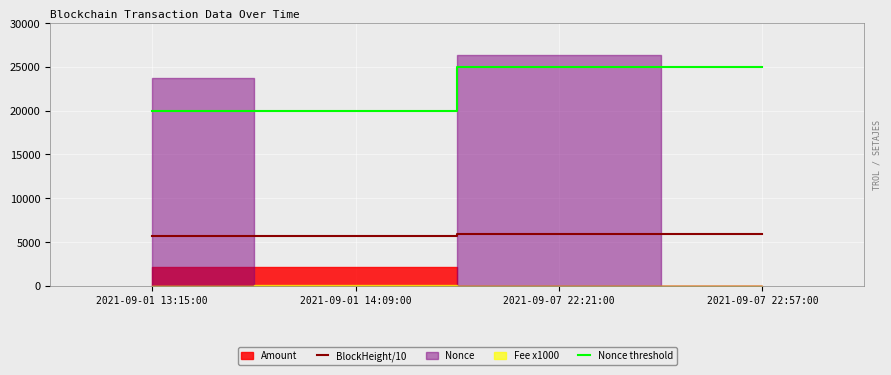

How many categories are shown in the chart?

4